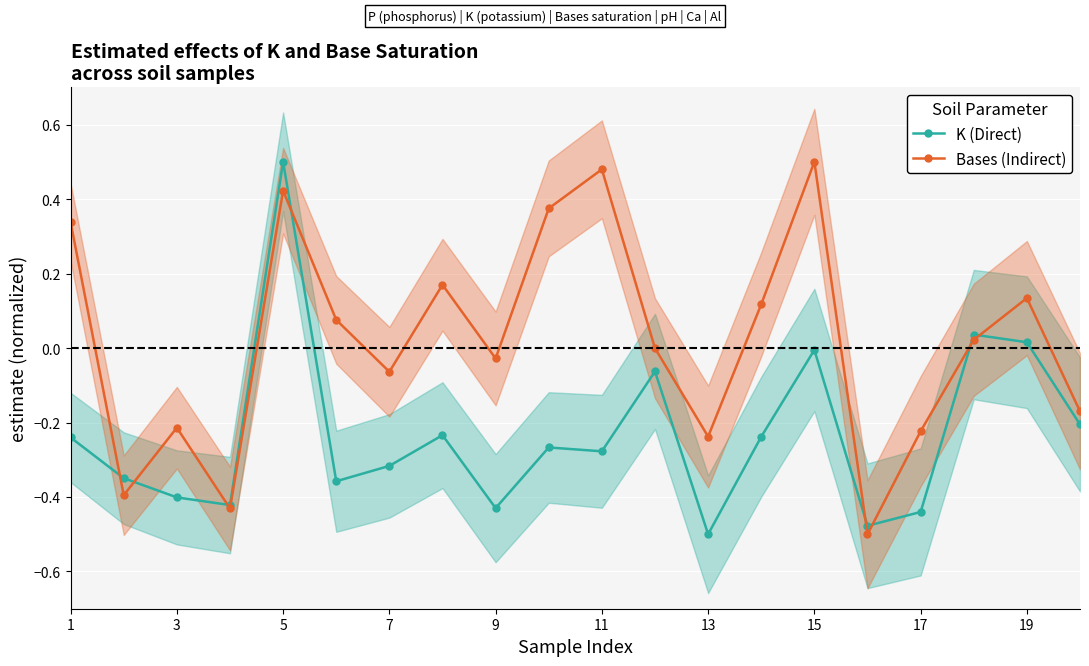

The K (Direct) series shows -0.4 at 3. True or false?

True